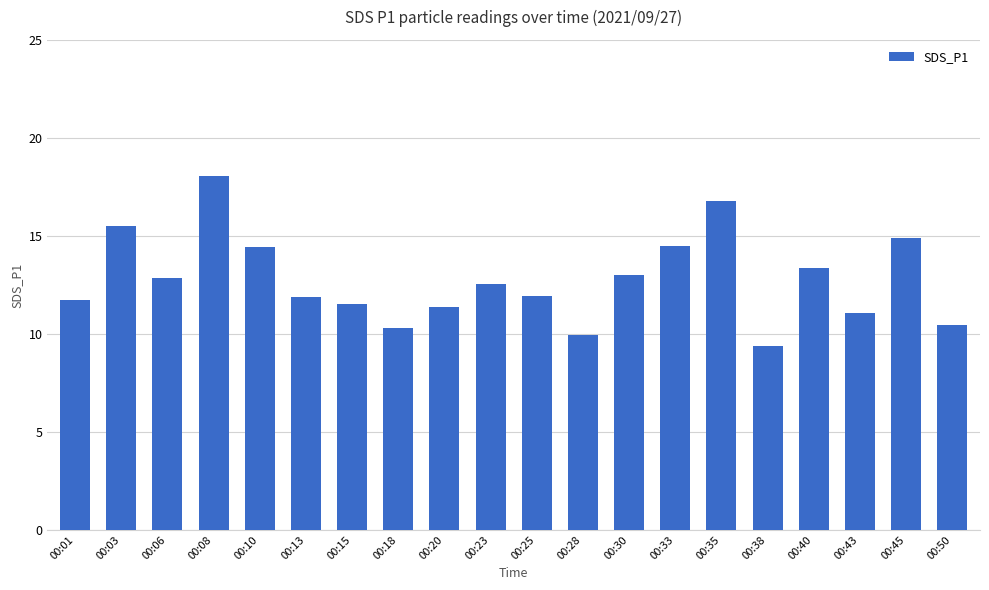

True or false: the data shows 19.9 at 00:20.

False